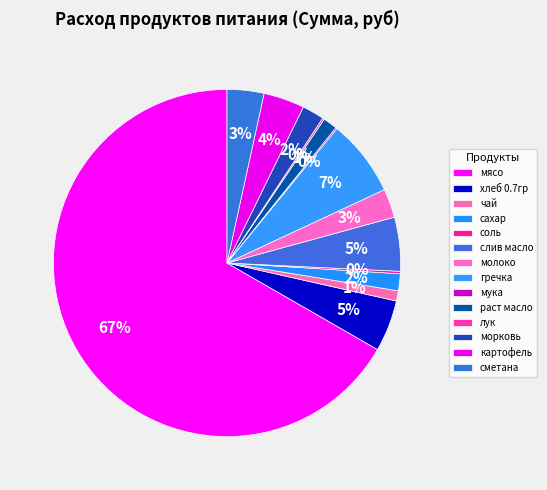

What is the change in value from сахар to соль?

-254.5